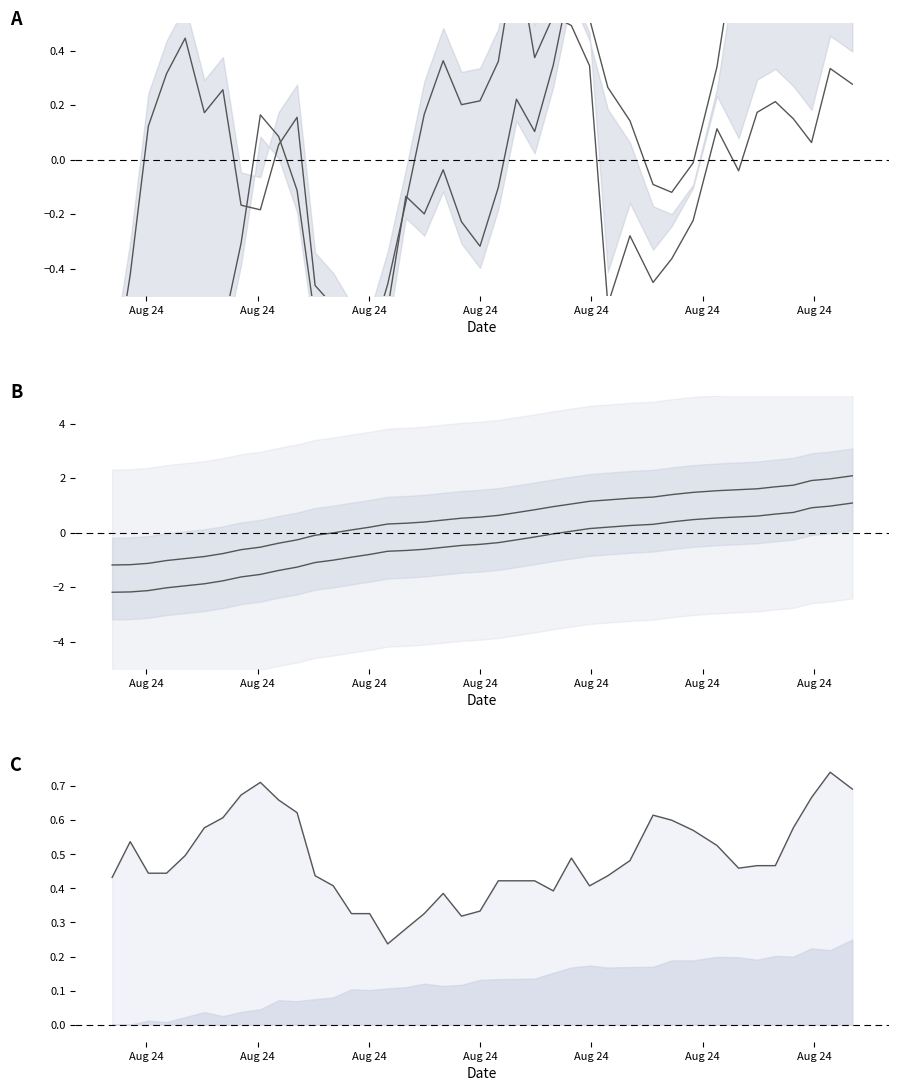

In SDS_P1, how many points are lower than both neighbors (excluding endpoints)?

9